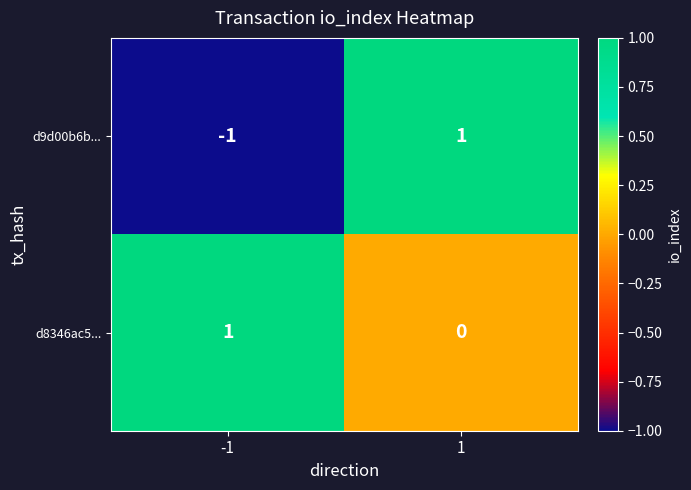

How many data points does each series have?

2